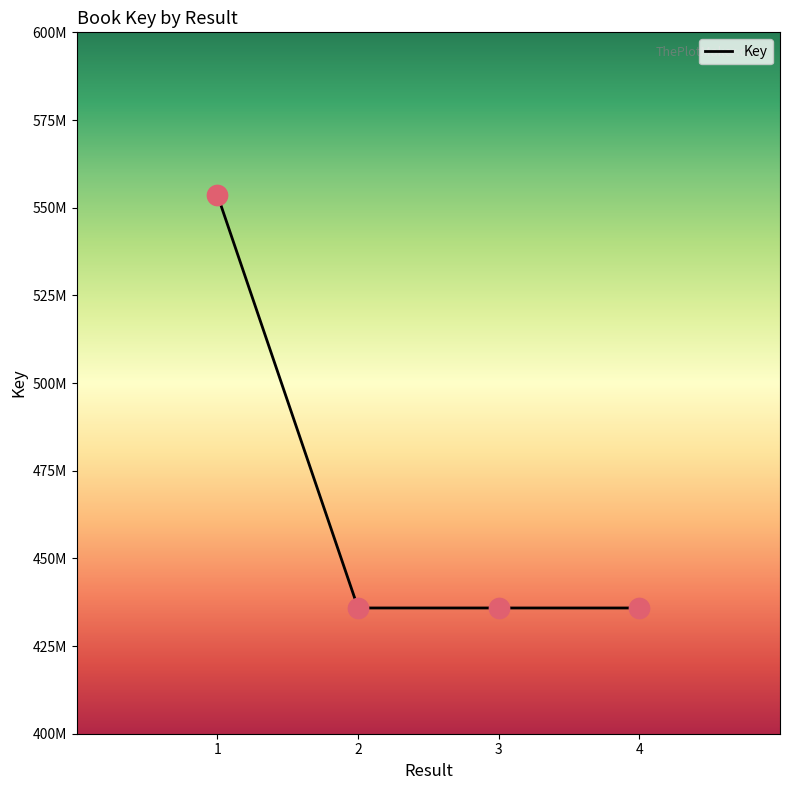

Is this an area chart (filled region under the line)?

No